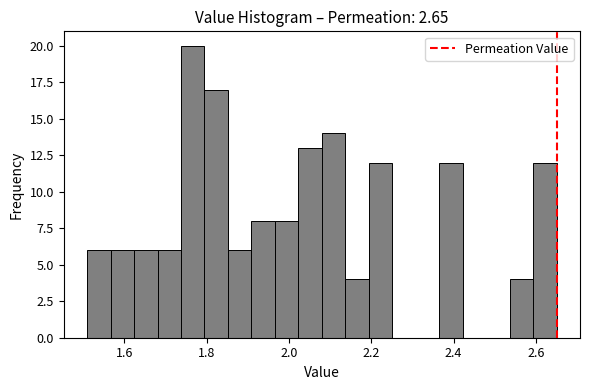

Around what value on the x-axis is the tallest bar? Give the approximate position of its centre, as read against the axis.

1.76